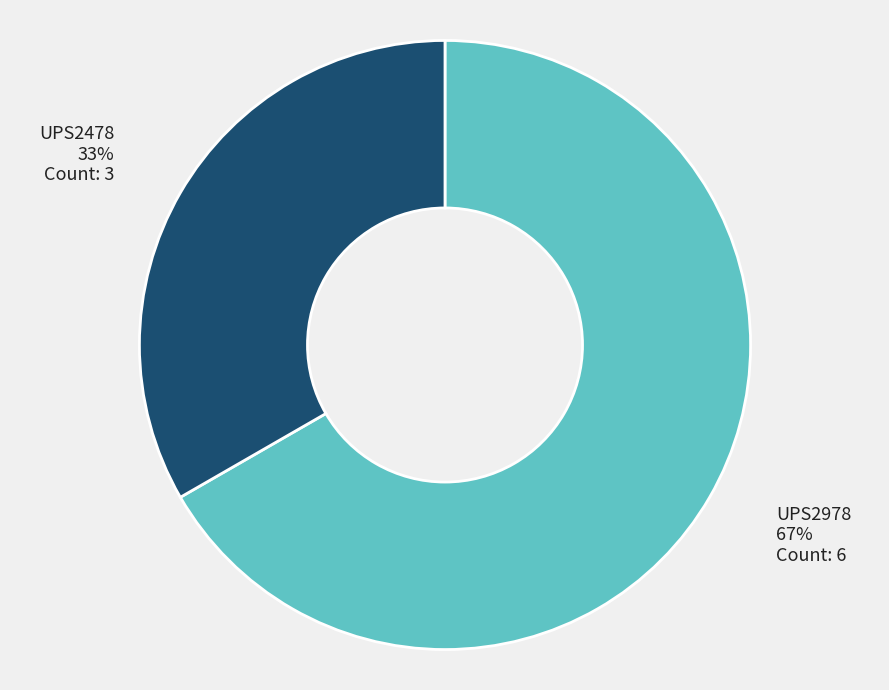

Is there a majority slice in this chart?

Yes